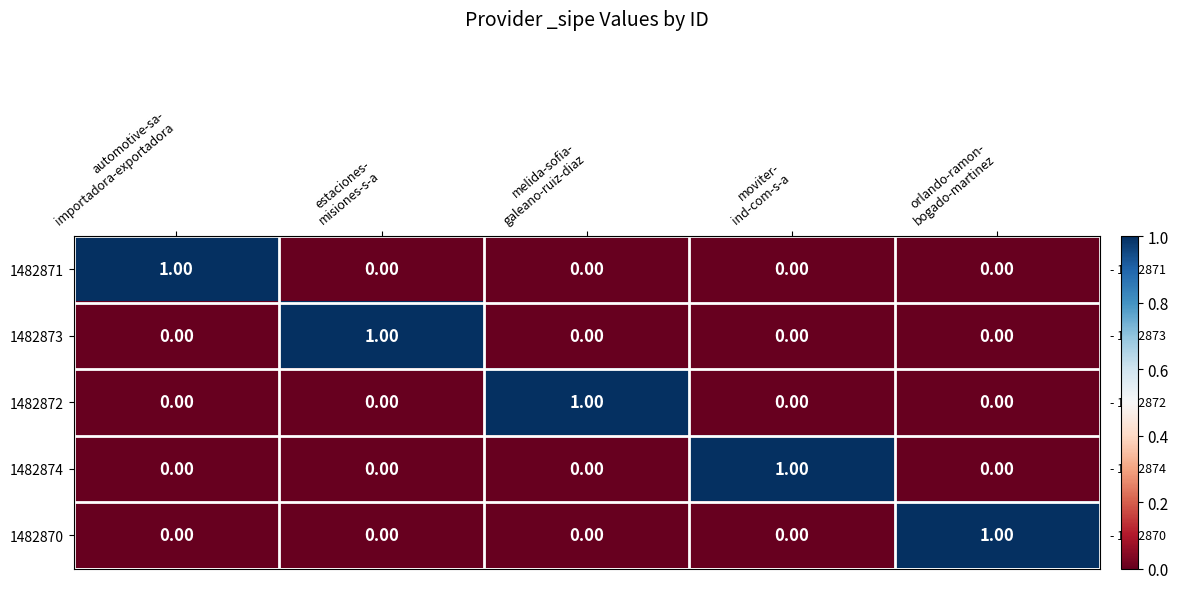

At how many categories does at least one series exceed 0?

5